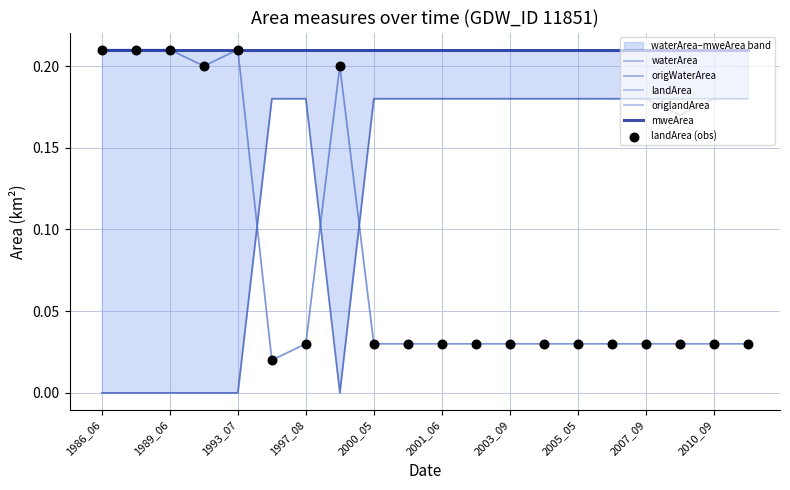

What are all the series names shown in the legend?

waterArea, origWaterArea, landArea, origlandArea, mweArea, landArea (obs)